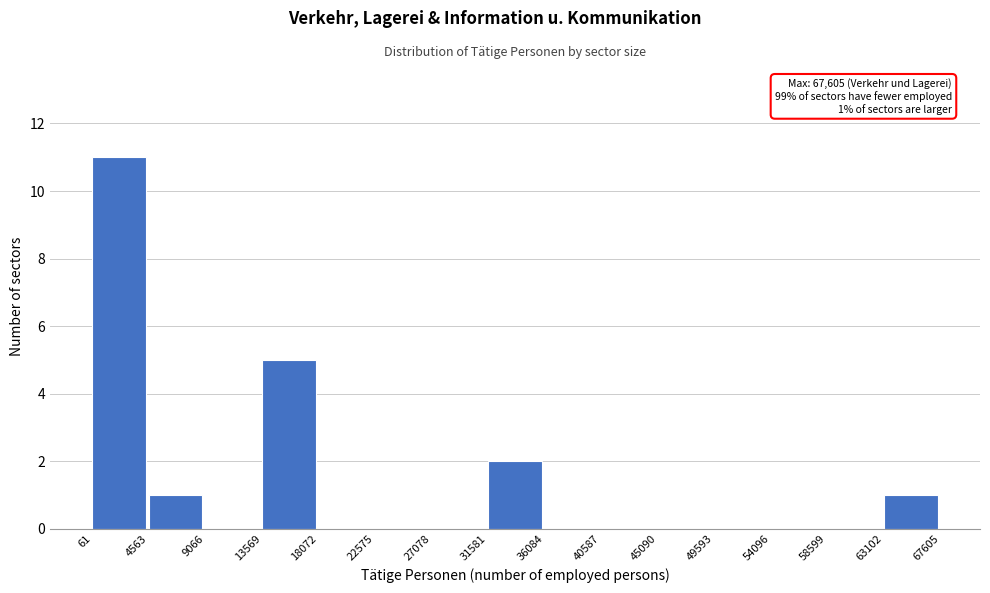

Which range on the x-axis has the tallest bar?

61 to 4563